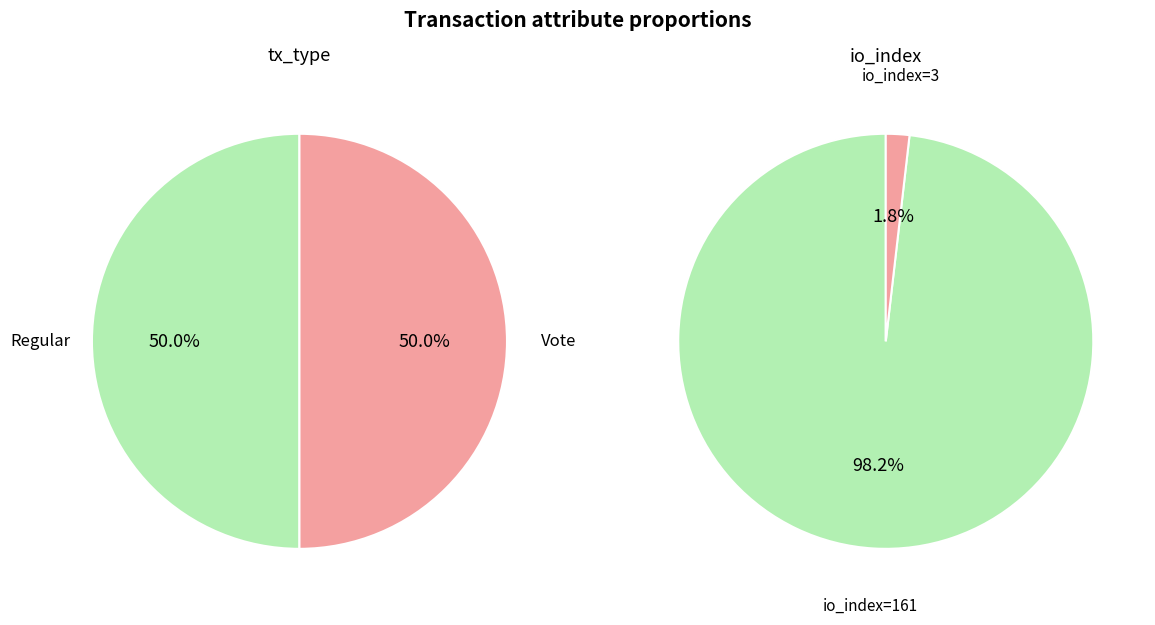

How many slices are in this pie chart?

2